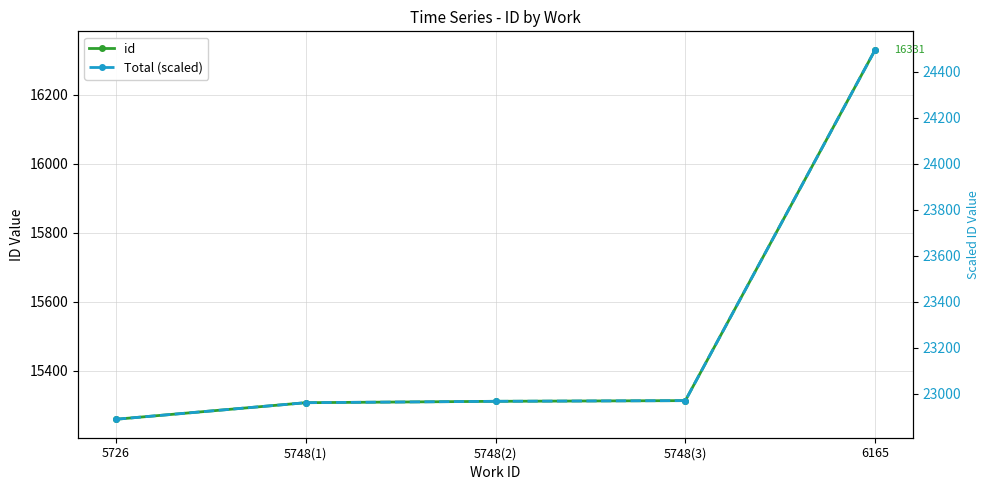

Which category has the lowest value across all series?

5726